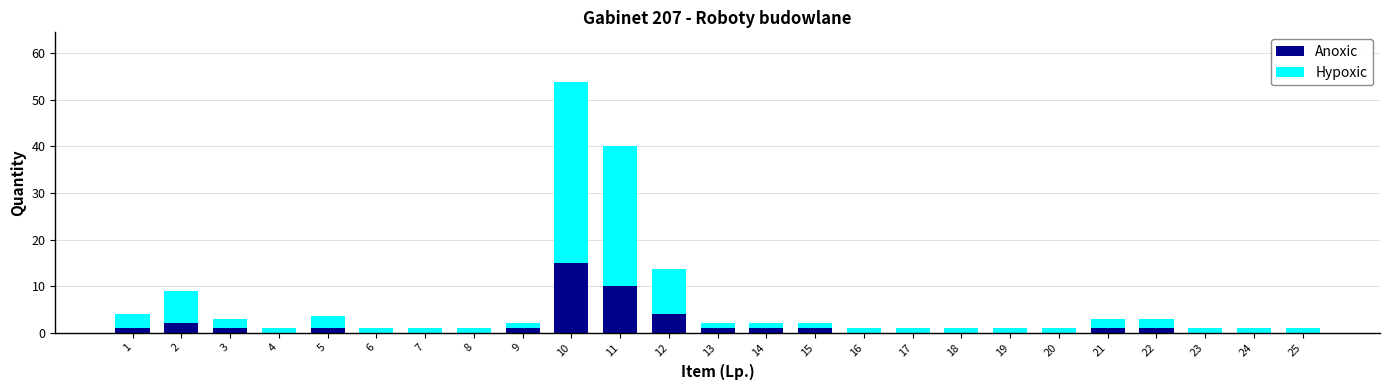

Which category has the highest value in the Anoxic series?

10